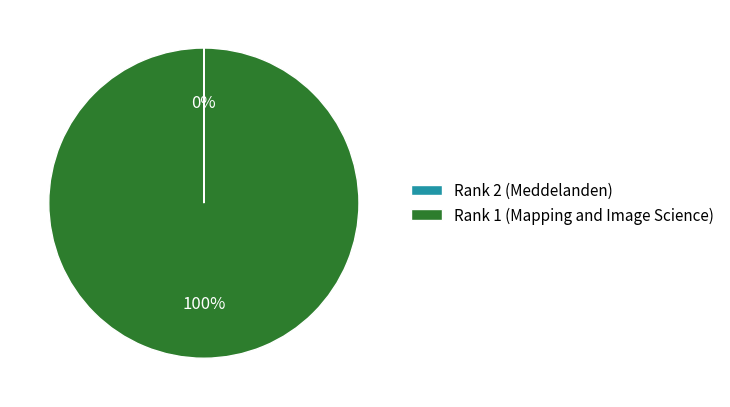

What is the majority slice?

Rank 1 (Mapping and Image Science)